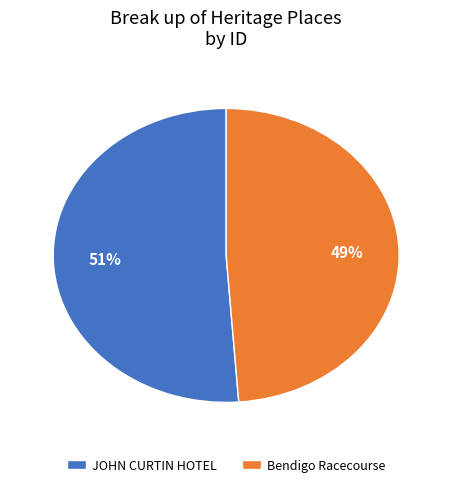

To the nearest percent, what is the difference between the Bendigo Racecourse and JOHN CURTIN HOTEL slice percentages?

2%